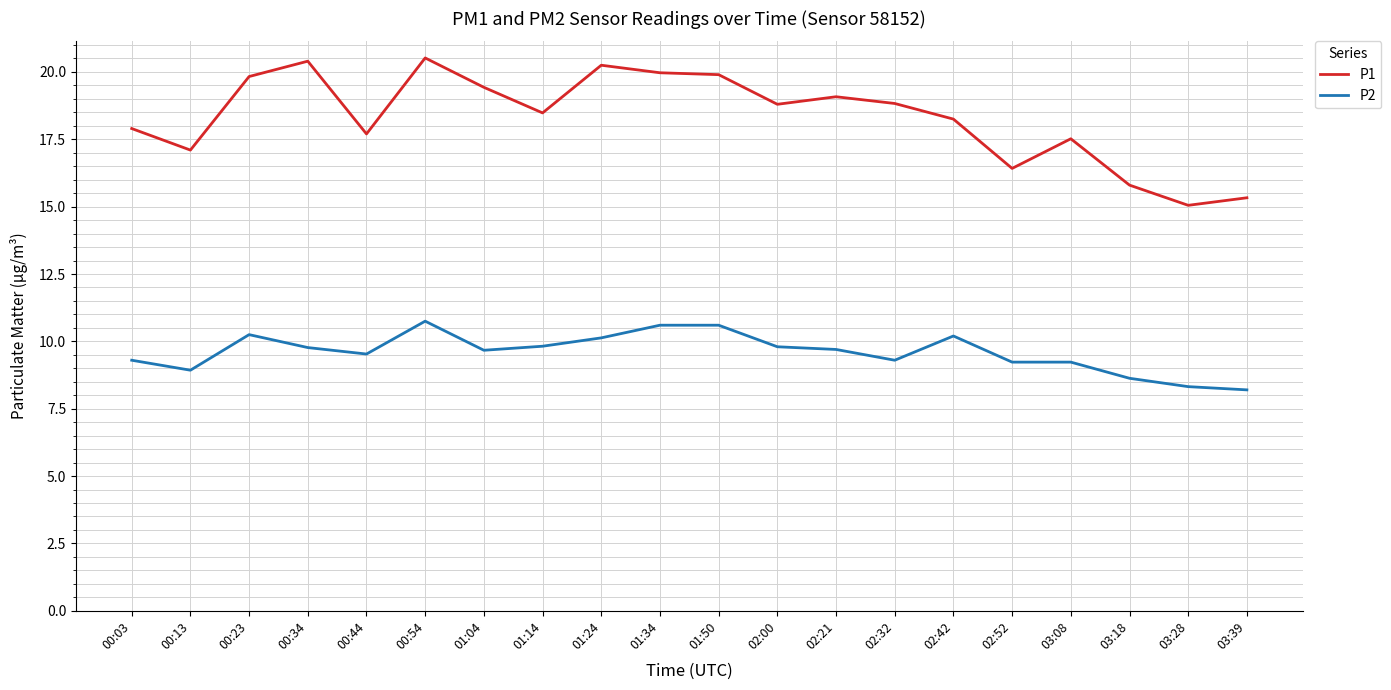

True or false: P2 and P1 cross at least once.

False